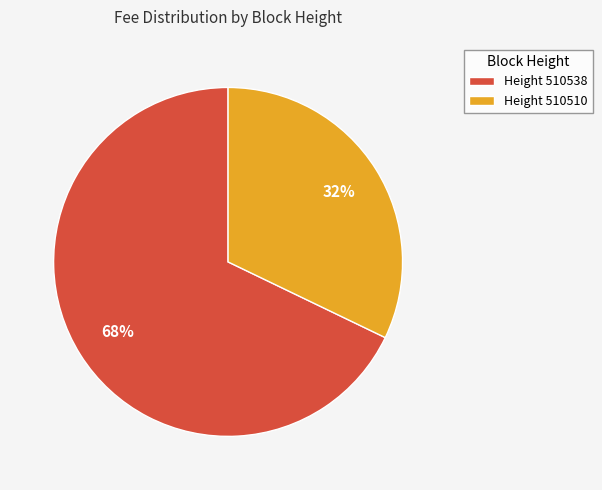

Which has a higher value, Height 510510 or Height 510538?

Height 510538